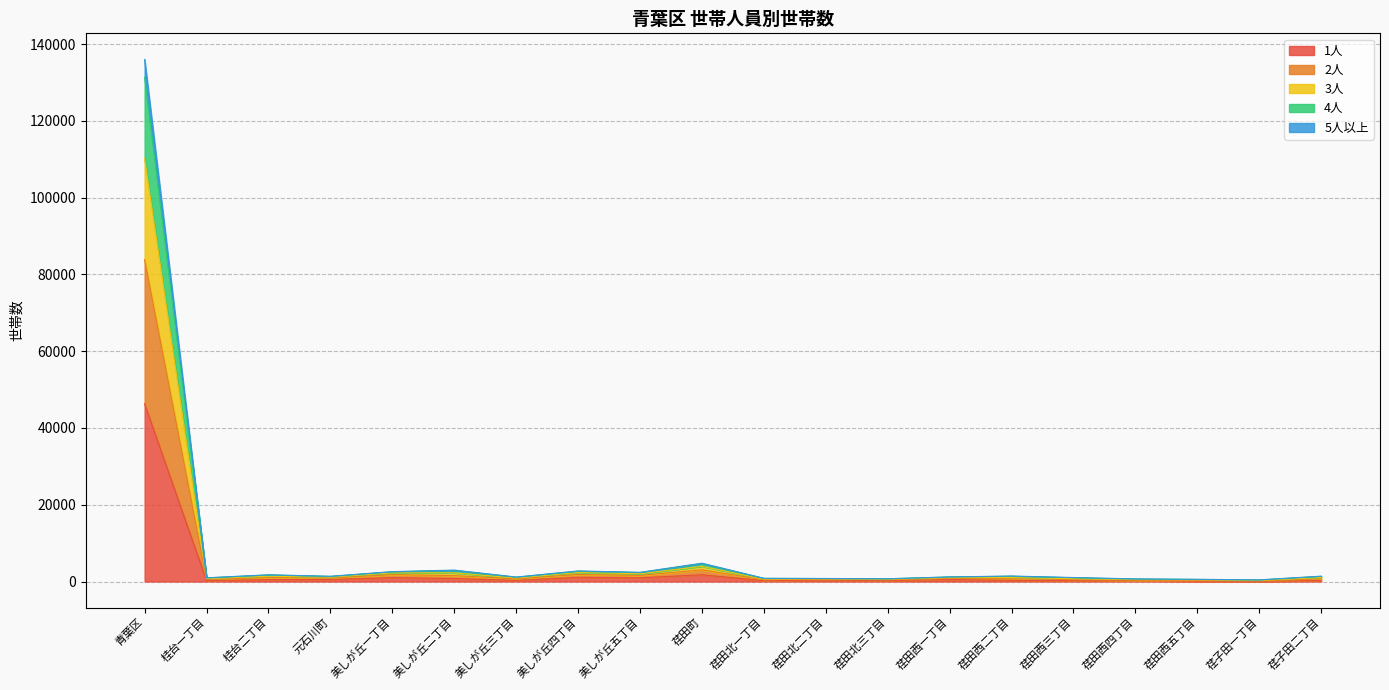

What is the total value across all series at 荏子田二丁目?

1394